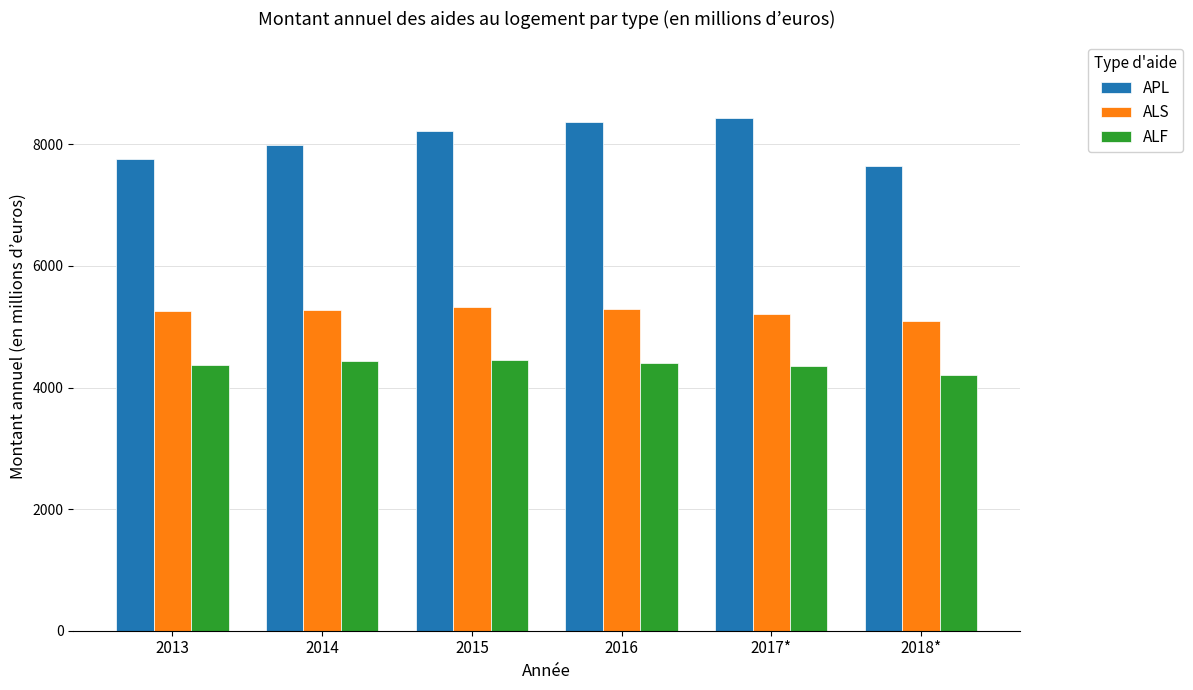

What is the difference between the highest and lowest values at 2014?

3548.0